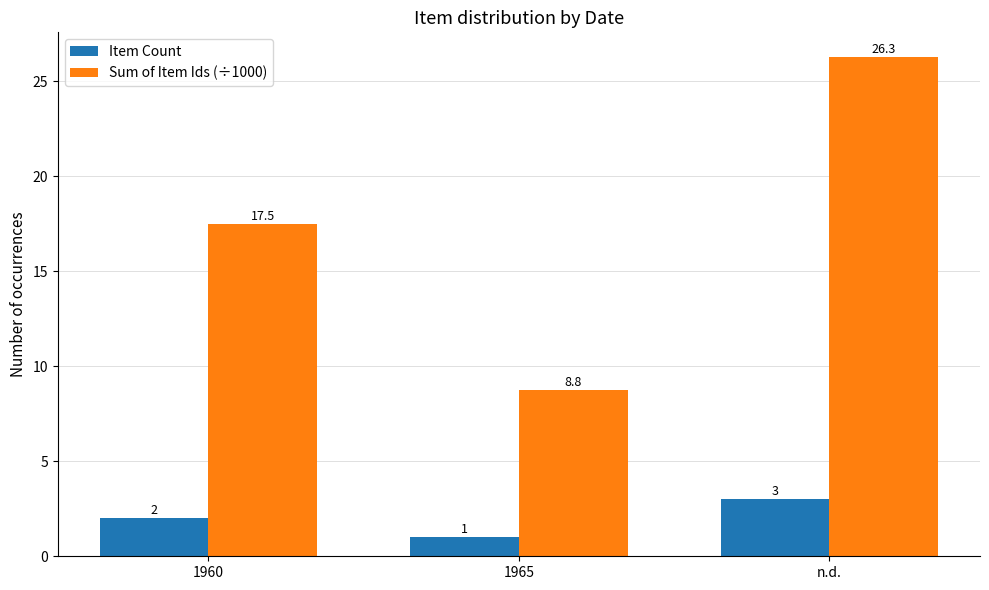

List the series in order of their overall mean, highest first.

Sum of Item Ids (÷1000), Item Count